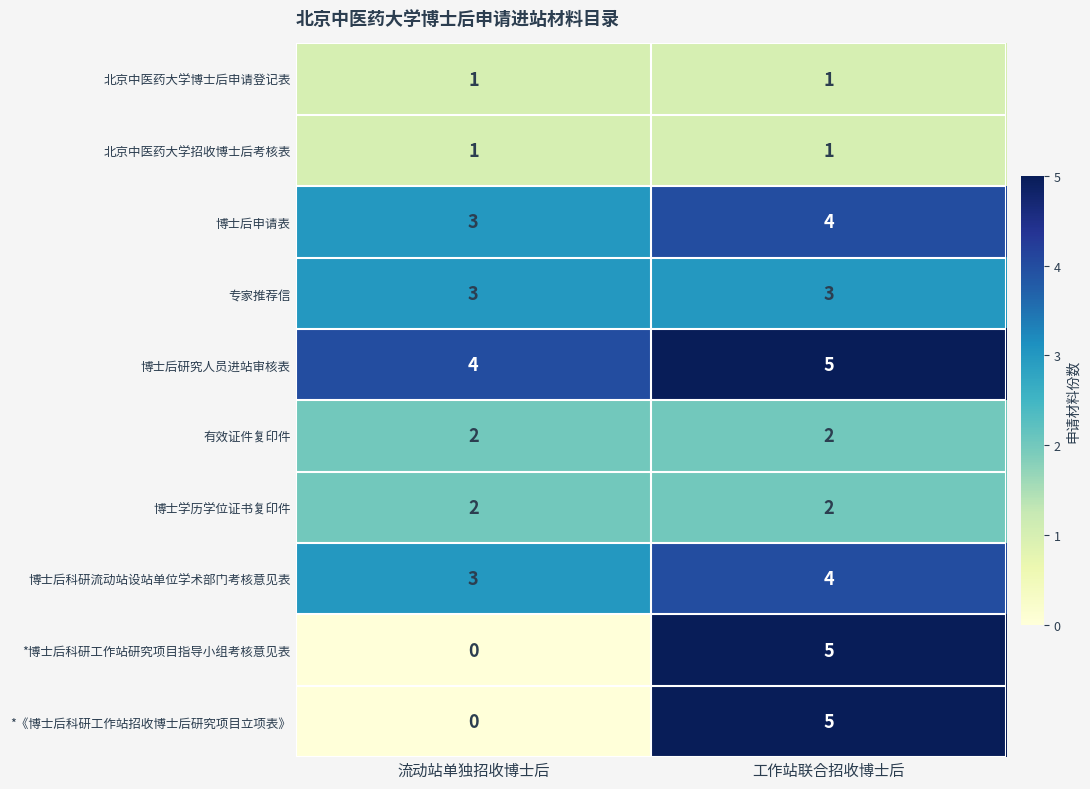

At which category does the chart reach its peak across all series?

工作站联合招收博士后